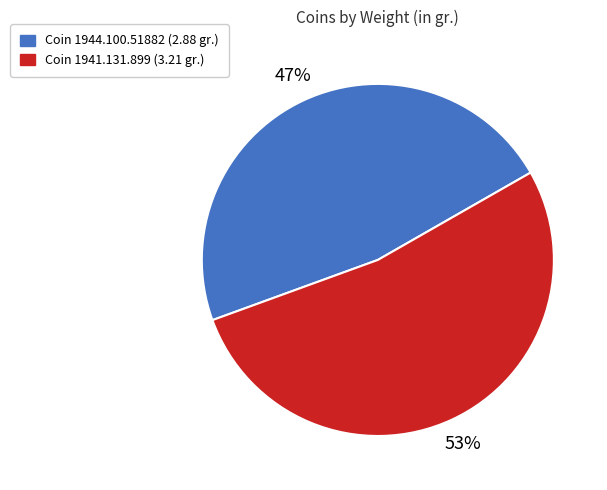

To the nearest percent, what is the average slice percentage?

50%